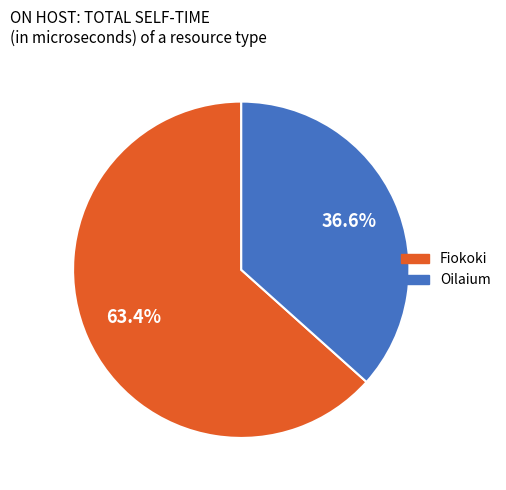

To the nearest percent, what is the difference between the largest and smallest slice percentages?

27%